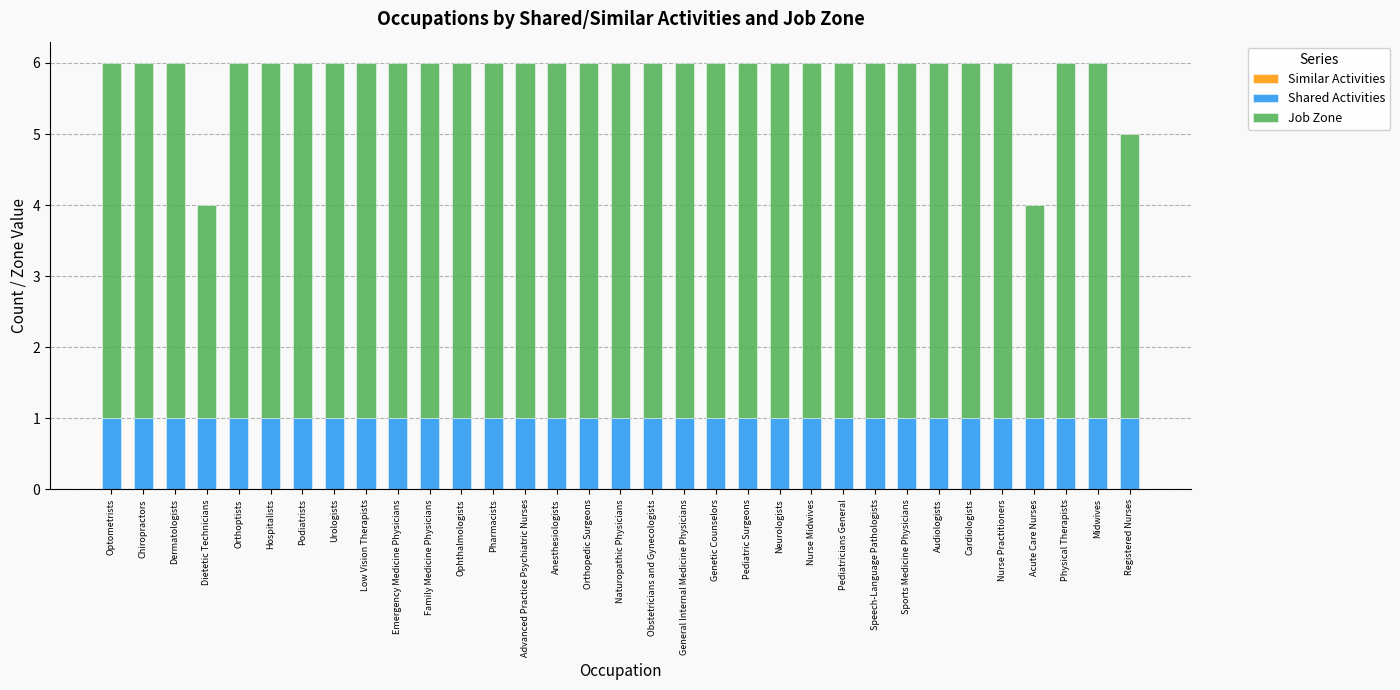

What is the sum of all Shared Activities values?

33